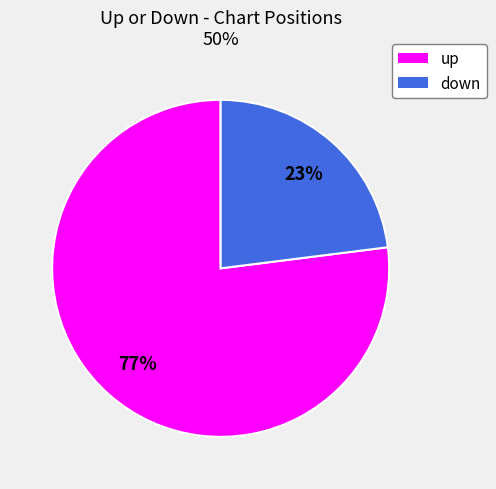

True or false: down accounts for 23% of the total.

True